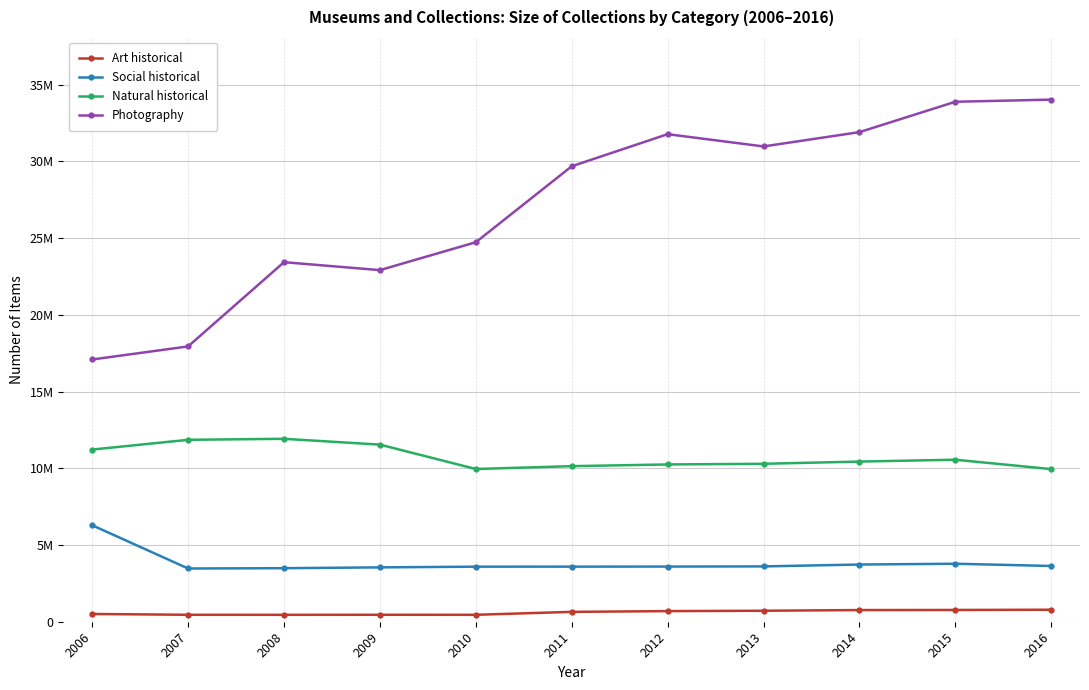

What value does the Art historical series have at 2015?

766899